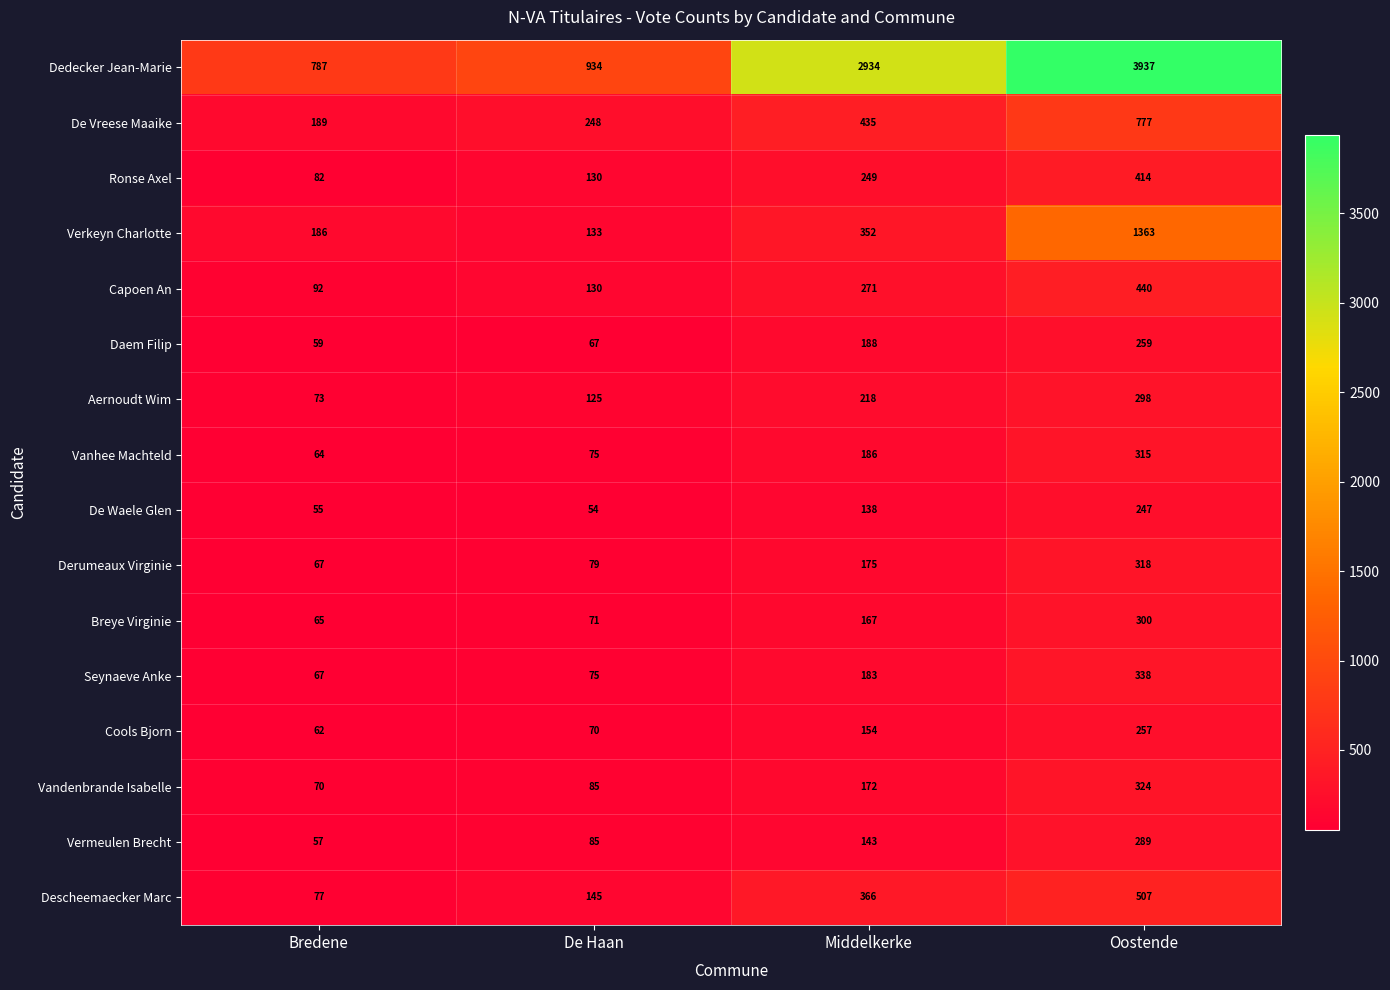

Which series has the largest range (max minus min)?

Dedecker Jean-Marie